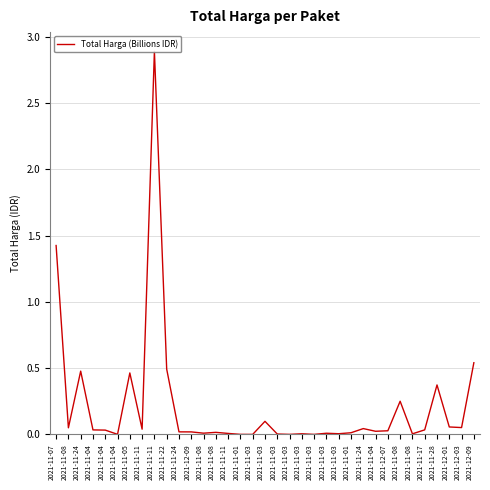

Reading left to right, what are all the values shown in this chart?

1.4	0.0	0.5	0.0	0.0	0.0	0.5	0.0	2.9	0.5	0.0	0.0	0.0	0.0	0.0	0.0	0.0	0.1	0.0	0.0	0.0	0.0	0.0	0.0	0.0	0.0	0.0	0.0	0.3	0.0	0.0	0.4	0.1	0.1	0.5